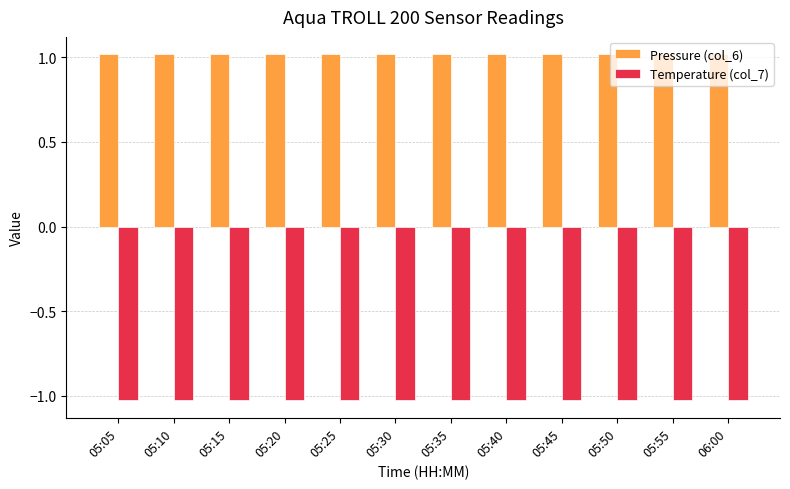

Is the value of Pressure (col_6) at 05:35 greater than the value of Temperature (col_7) at 05:25?

Yes